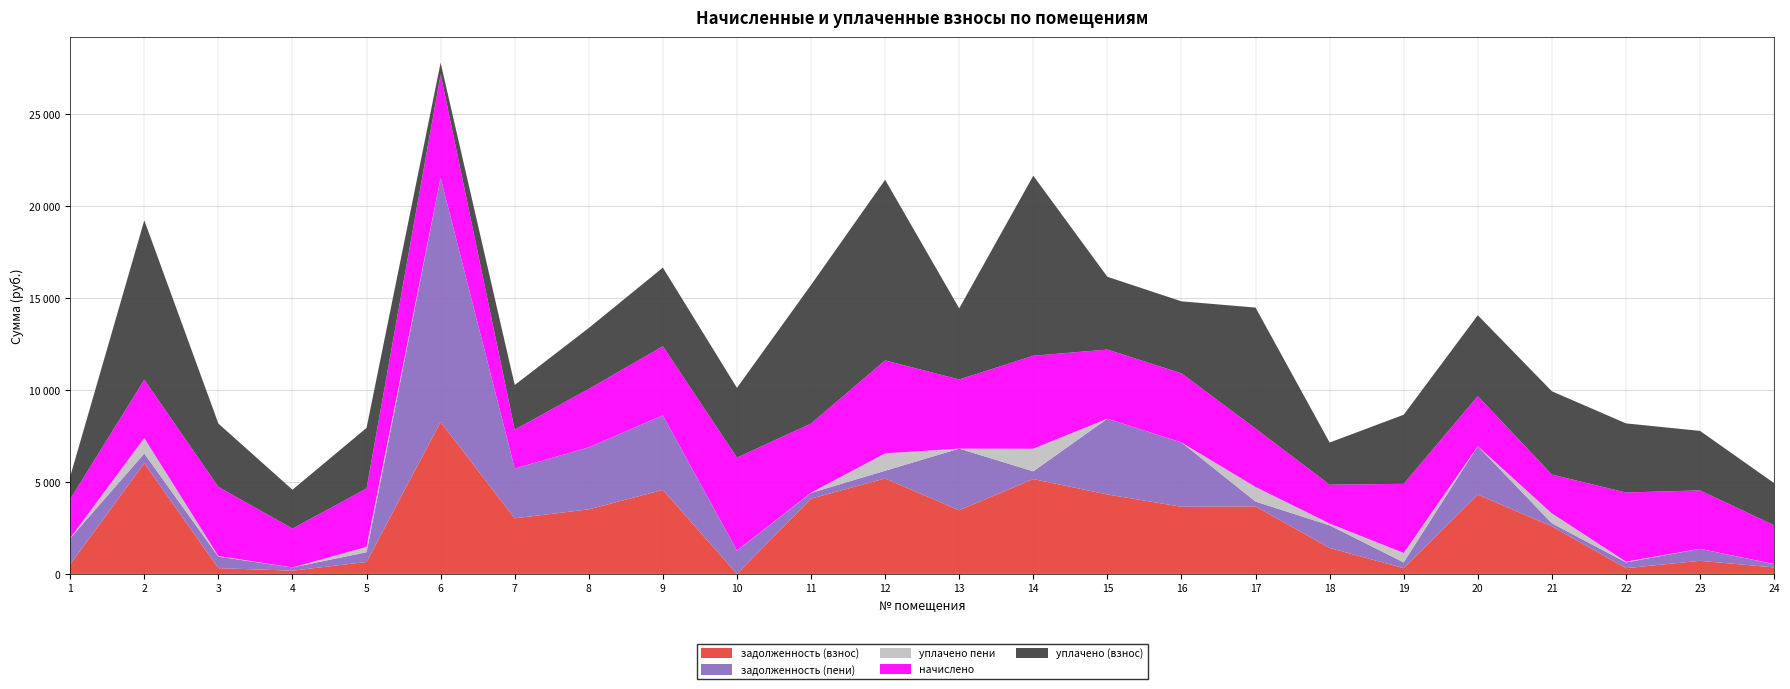

Reading right to left, list all the values displayed in this chart.

задолженность (взнос): 352.1	712.5	313.2	2584.6	4311.2	313.2	1409.9	3669.9	3651.9	4319.1	5156.1	3460.3	5188.2	4092.4	1.6	4568.1	3510.9	3023.1	8264.0	649.8	176.0	313.2	6018.4	528.1
задолженность (пени): 176.0	652.9	313.2	168.8	2631.3	313.2	1232.3	264.6	3495.5	4120.5	421.2	3352.9	421.1	313.2	1263.6	4051.6	3372.0	2705.9	13266.7	529.2	176.0	626.4	529.2	1408.3
уплачено пени: 6.8	0.0	41.4	536.0	0.0	511.6	98.0	790.5	0.0	0.0	1230.1	0.0	945.4	10.4	3.6	0.0	0.0	0.0	0.0	290.2	0.0	31.0	836.1	18.1
начислено: 2112.5	3175.2	3758.4	2112.5	2721.6	3758.4	2112.5	3175.2	3758.4	3758.4	5054.4	3758.4	5054.4	3758.4	5054.4	3758.4	3175.2	2112.5	5633.0	3175.2	2112.5	3758.4	3175.2	2112.5
уплачено (взнос): 2288.5	3234.8	3758.4	4528.2	4401.5	3758.4	2290.1	6580.5	3914.8	3957.0	9789.3	3865.8	9821.5	7537.6	3792.4	4274.9	3314.1	2429.7	630.3	3295.8	2112.5	3445.2	8664.4	1232.3